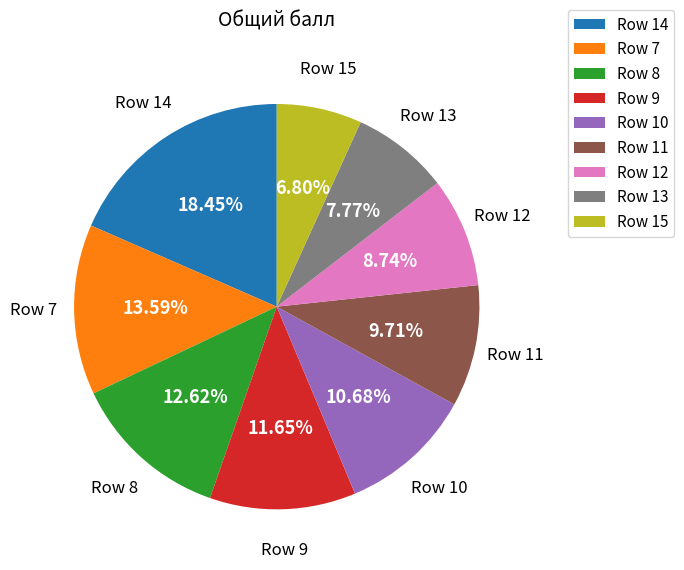

Does any single category account for the majority?

No